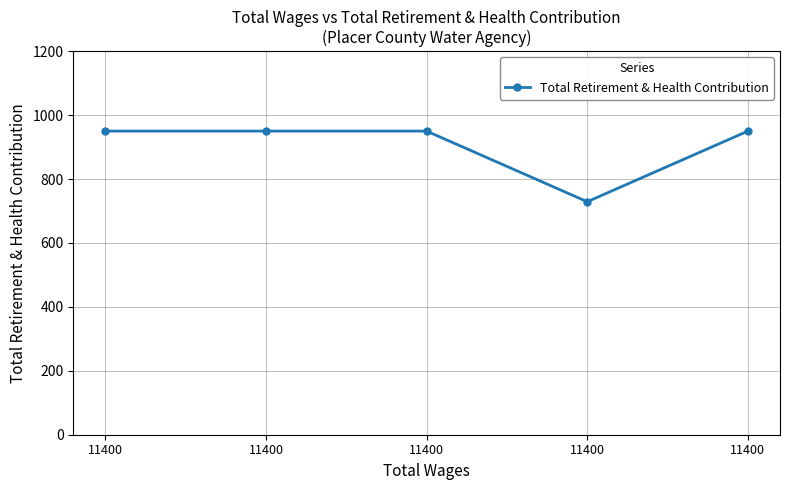

Is it true that the value at 11400 is 1258?

False